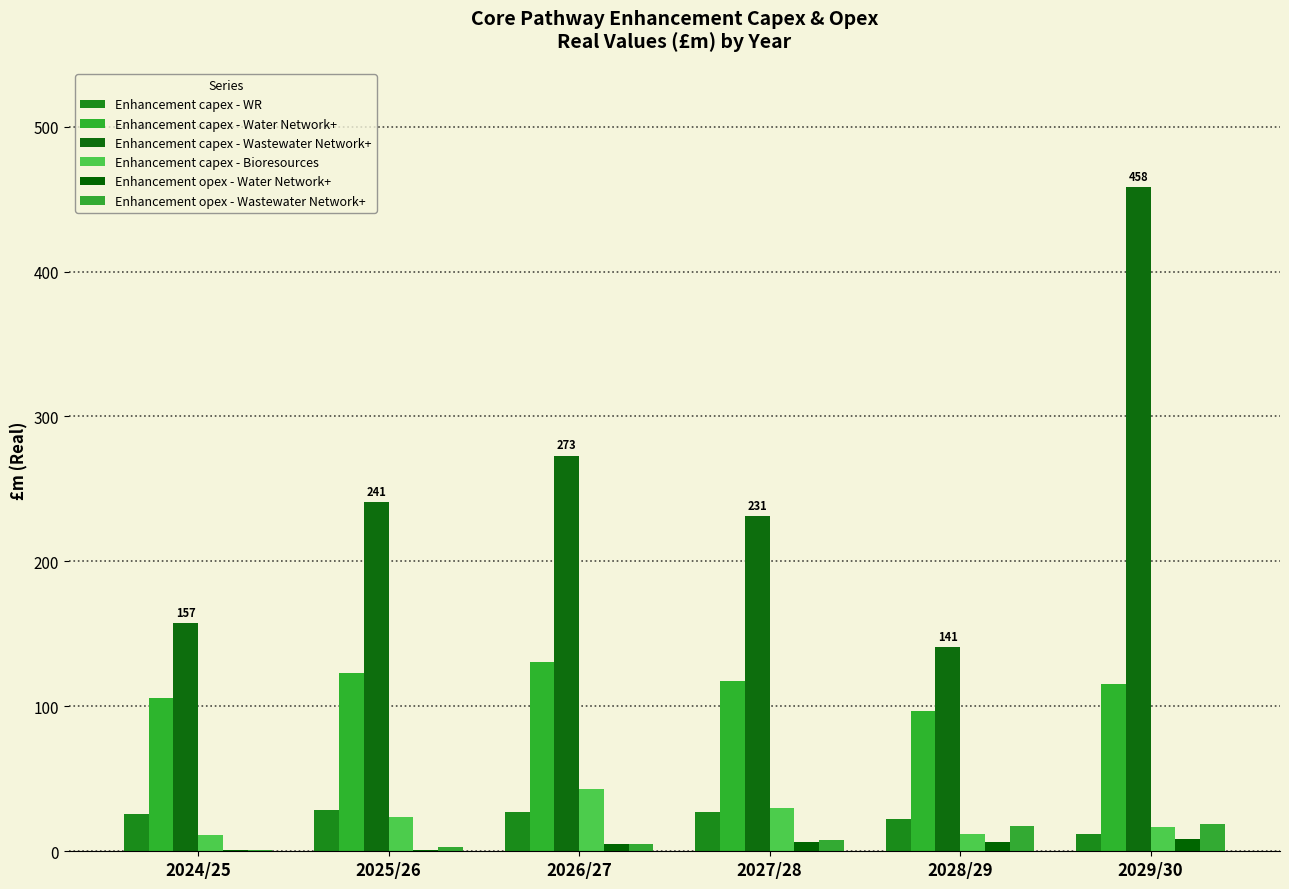

What is the label of the 6th bar from the left?

2029/30